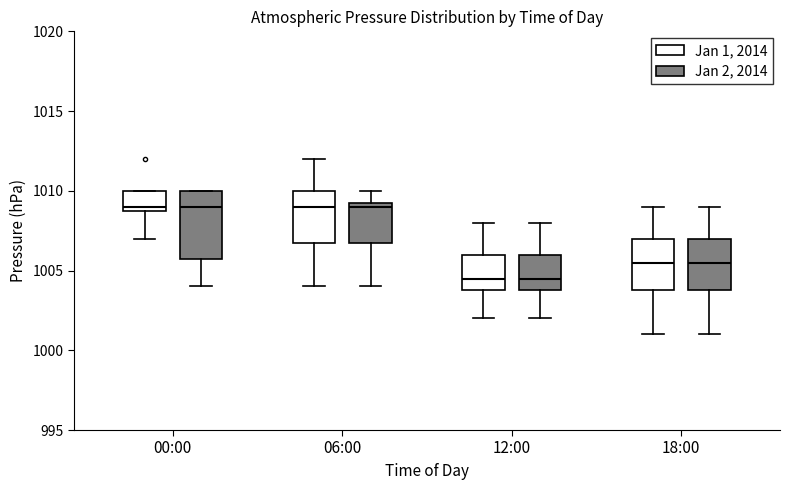

Where does the median line of the box for 06:00 (Jan 1, 2014) sit on the y-axis? The values are not printed on the chart, so give them approximately, as read against the axis.

1009.0